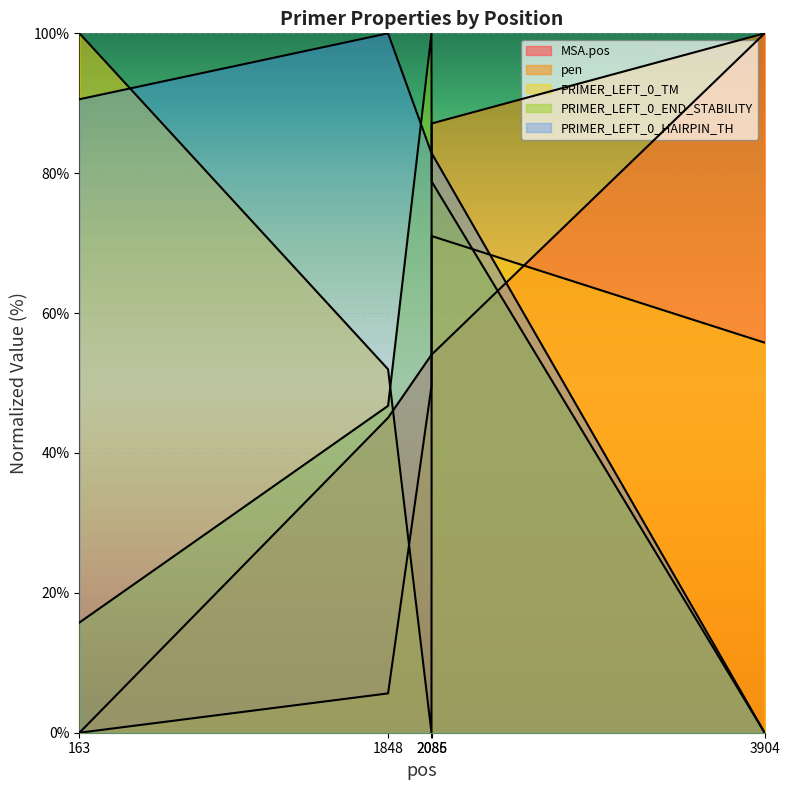

True or false: PRIMER_LEFT_0_HAIRPIN_TH has a value of 141.1 at 163.

False